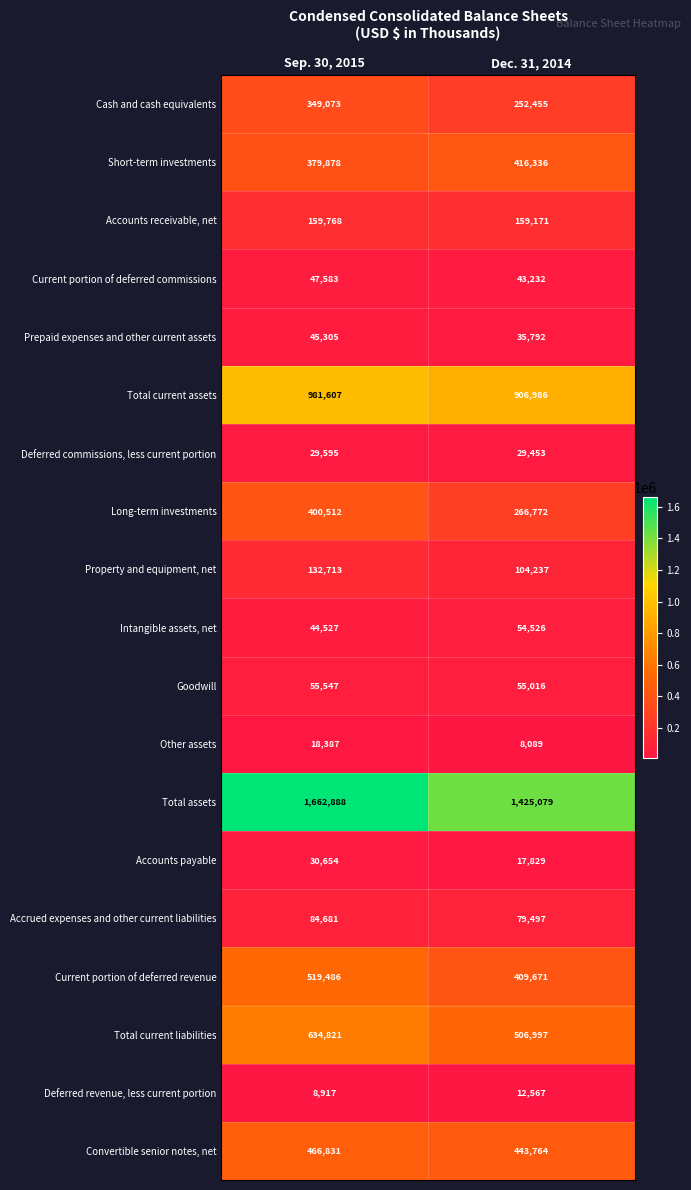

What is the spread (max minus min) of values at Sep. 30, 2015?

1653971